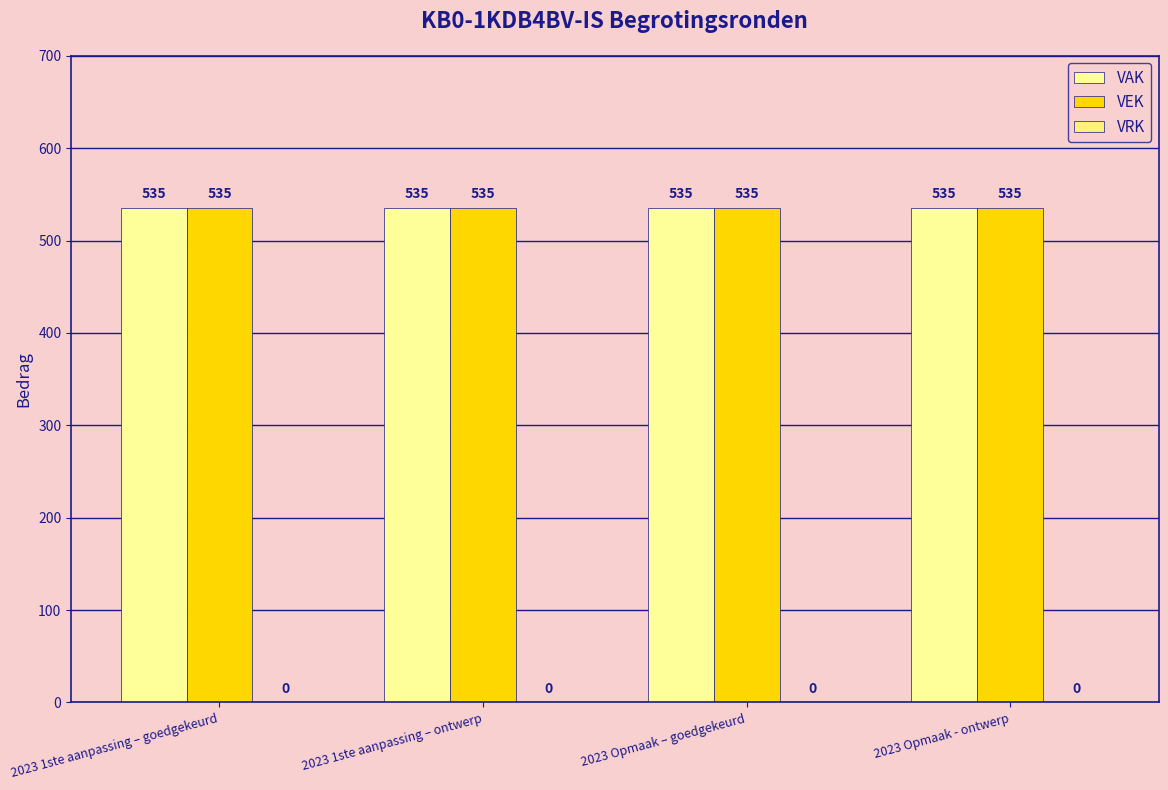

Which label corresponds to the largest value in the chart?

2023 1ste aanpassing – goedgekeurd